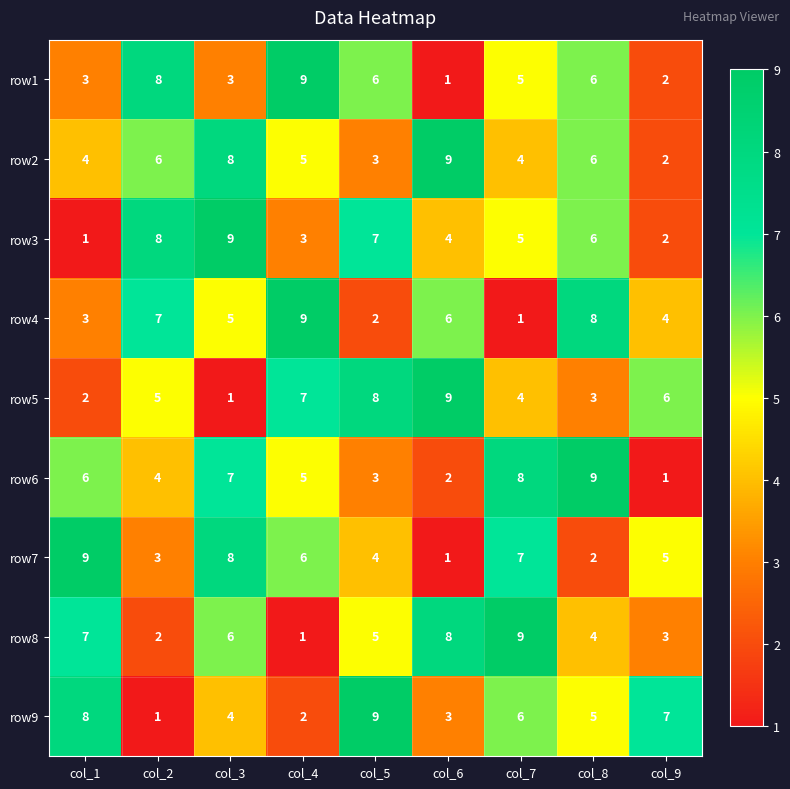

What is the average value of the row6 series?

5